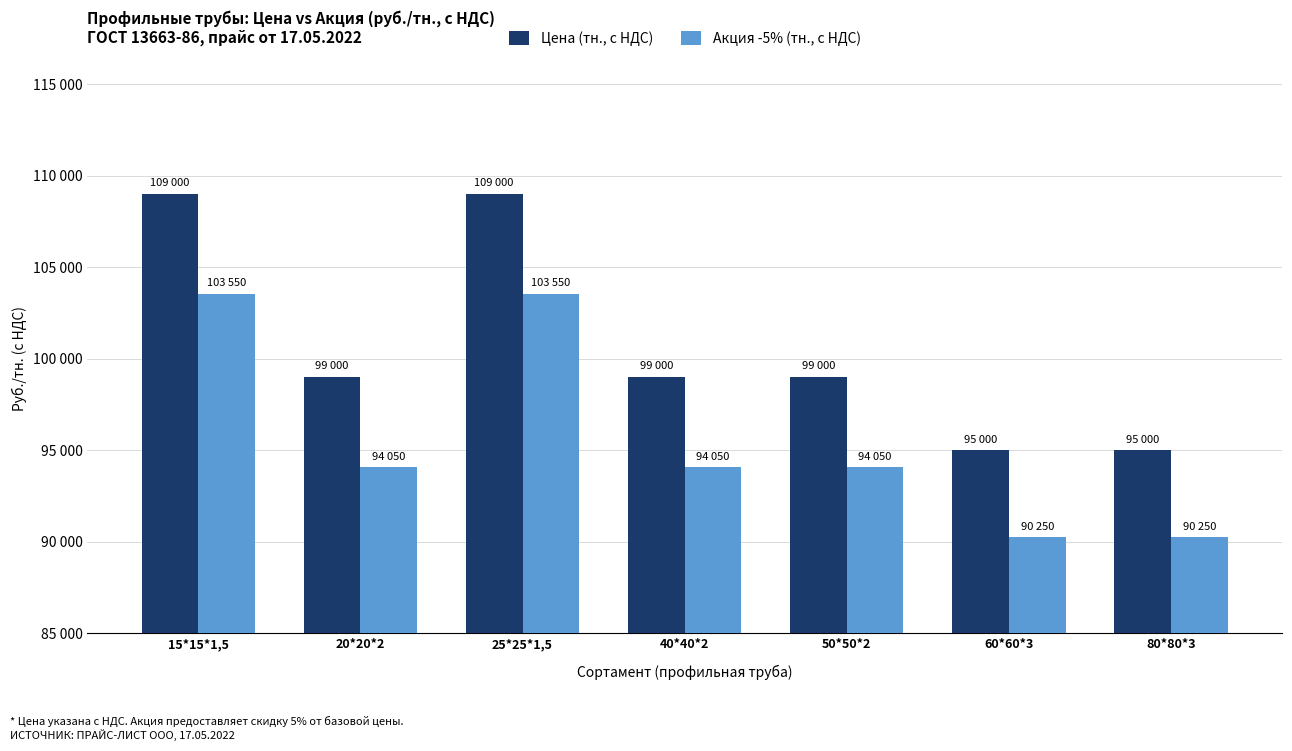

Are the bars grouped side by side (vs. stacked)?

Yes